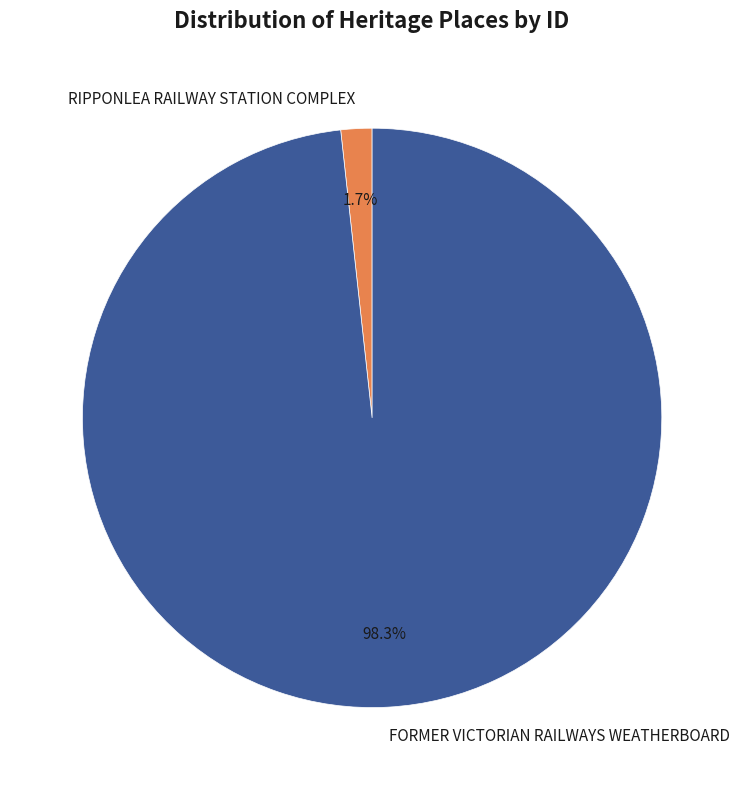

Is it true that FORMER VICTORIAN RAILWAYS WEATHERBOARD is 86% of the pie?

False